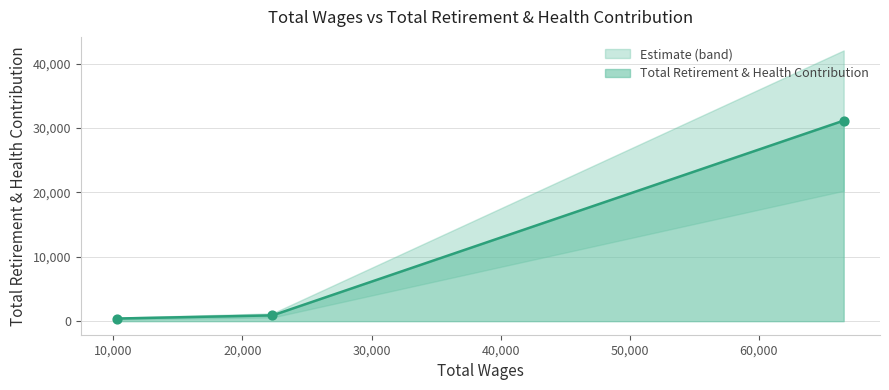

What is the change in value from 66577.0 to 22319.0?

-30250